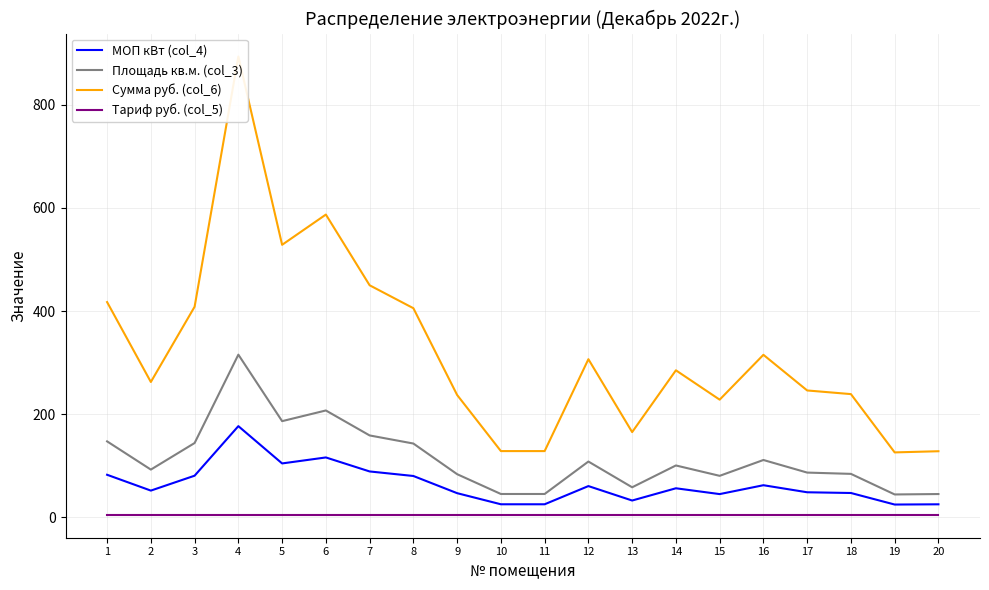

What are all the series names shown in the legend?

МОП кВт (col_4), Площадь кв.м. (col_3), Сумма руб. (col_6), Тариф руб. (col_5)